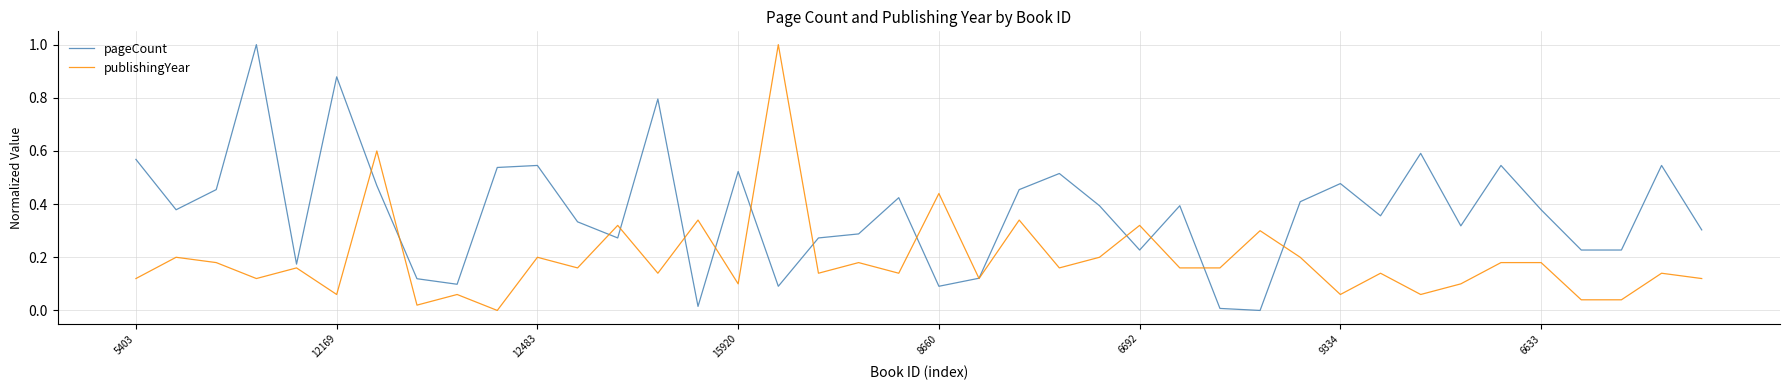

Which series has the largest total across all categories?

pageCount